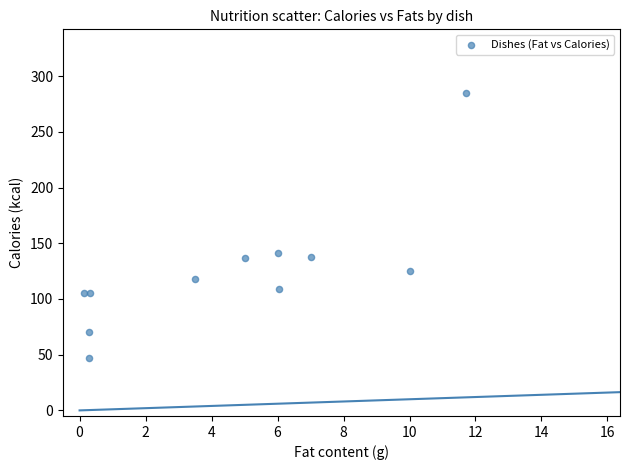

What is the range of X values (max minus min)?

11.6